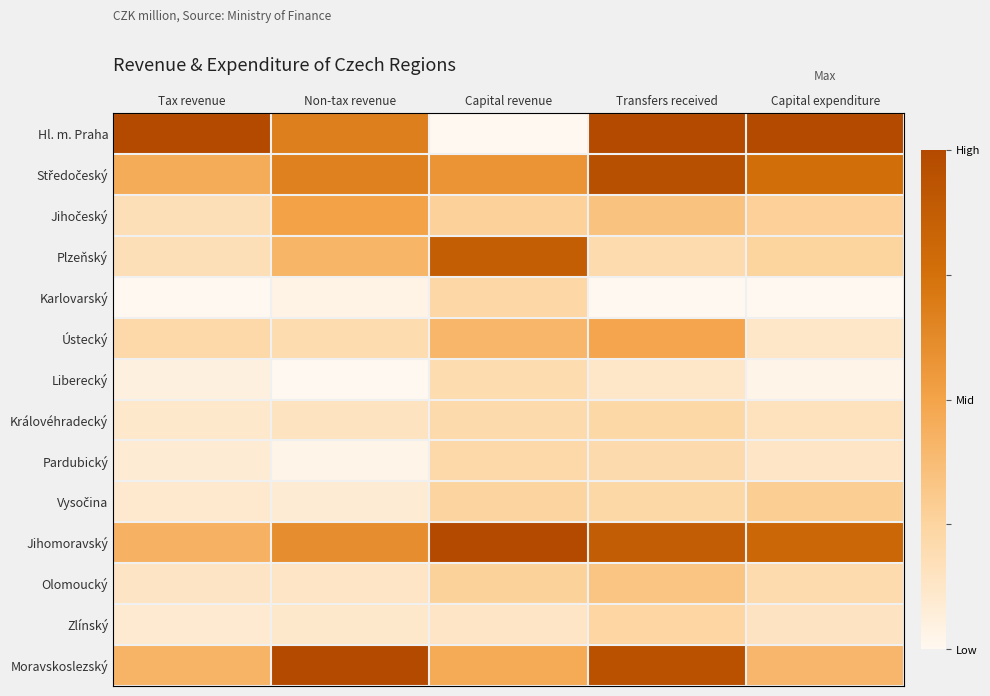

At how many categories does at least one series exceed 0?

5